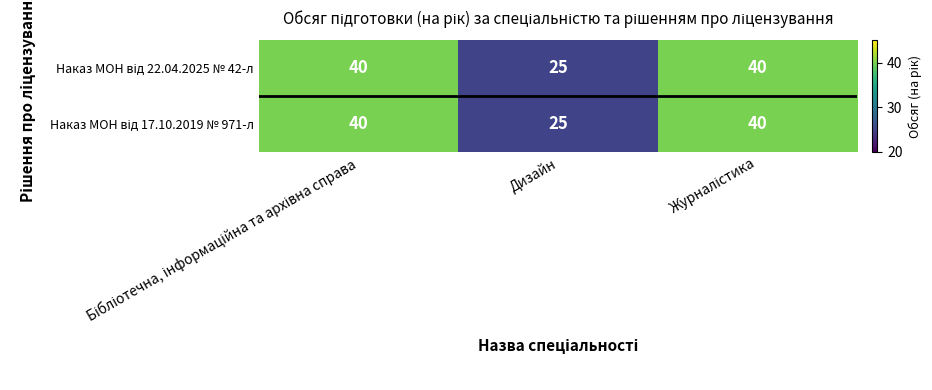

What is the maximum value shown in the chart?

40